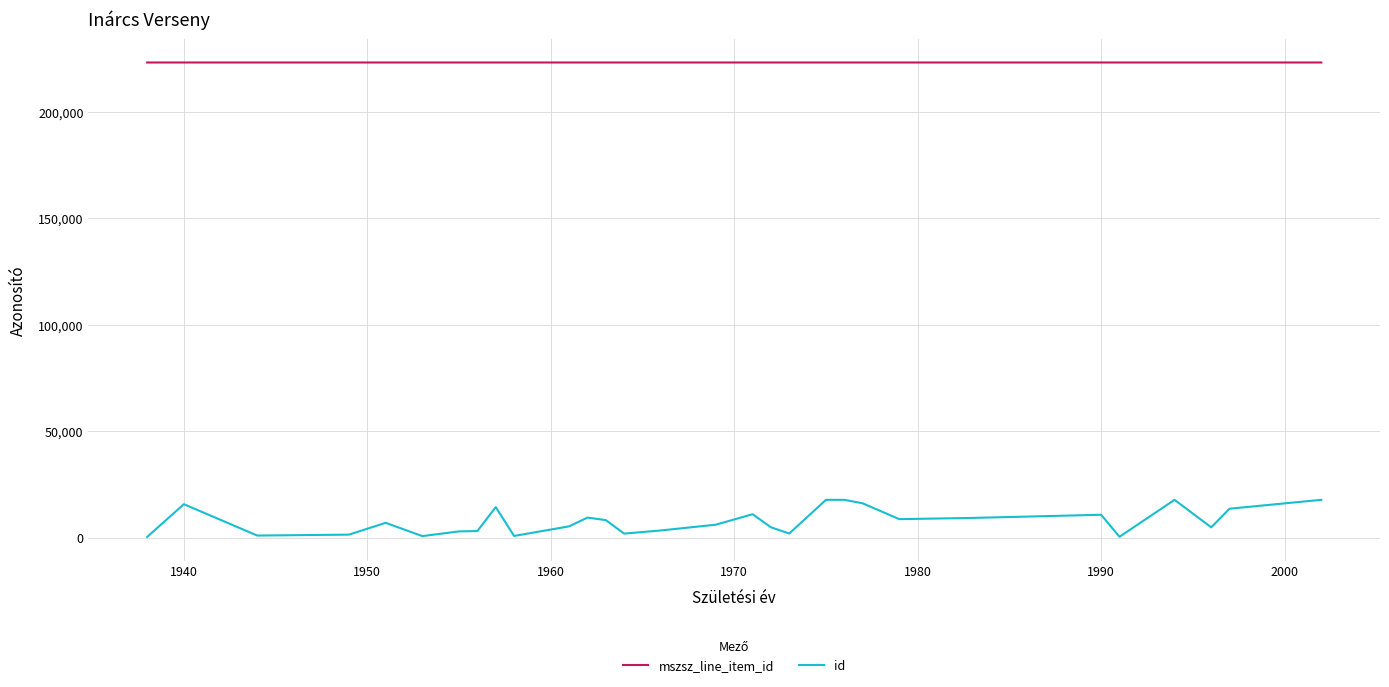

Which series has the largest total across all categories?

mszsz_line_item_id